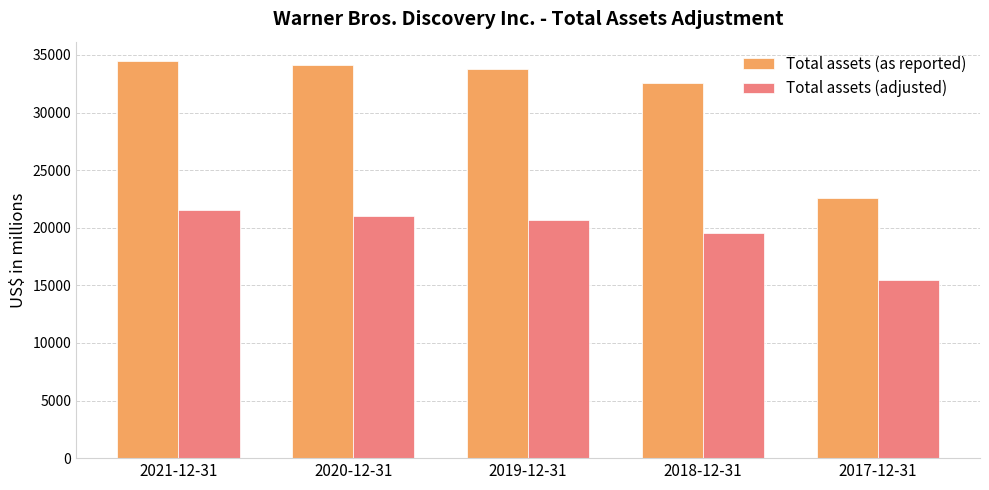

At how many categories does at least one series exceed 25293?

4